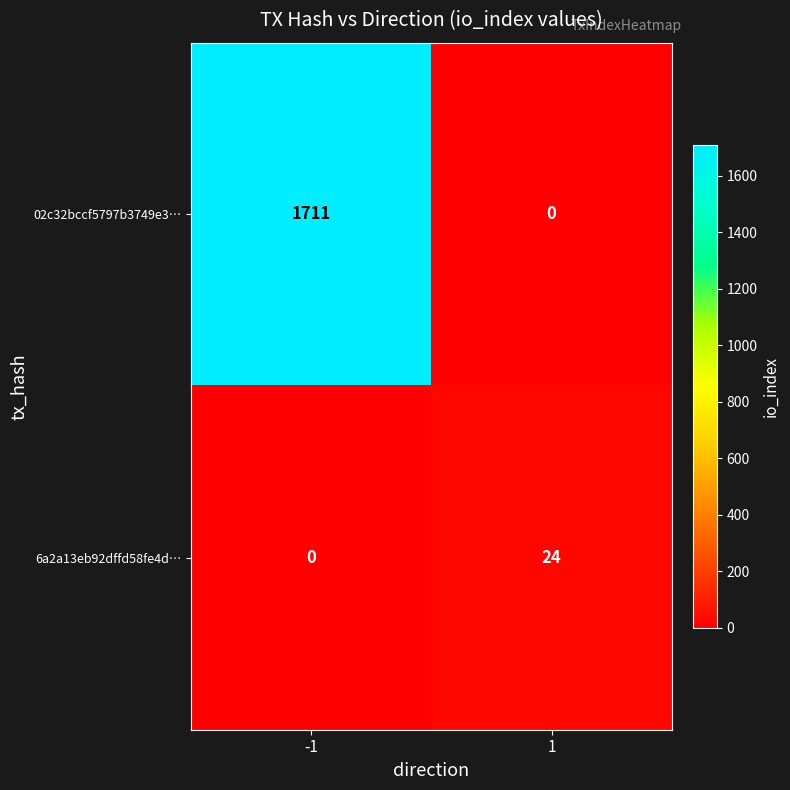

What is the total value across all series at 1?

24